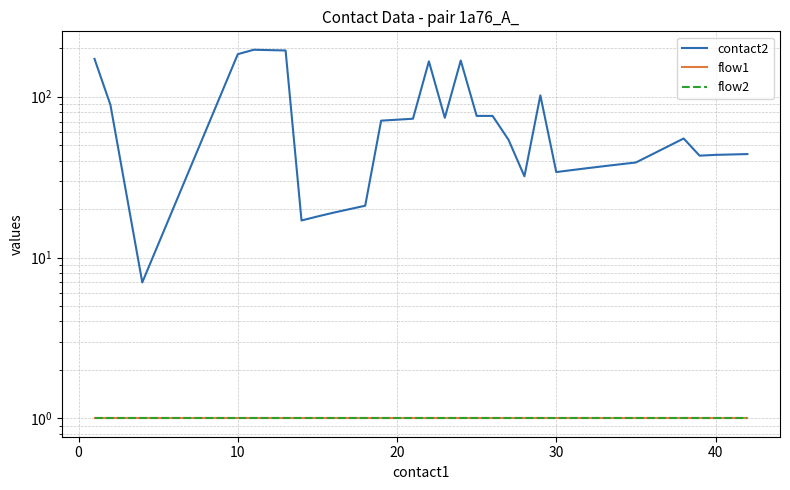

What are all the series names shown in the legend?

contact2, flow1, flow2